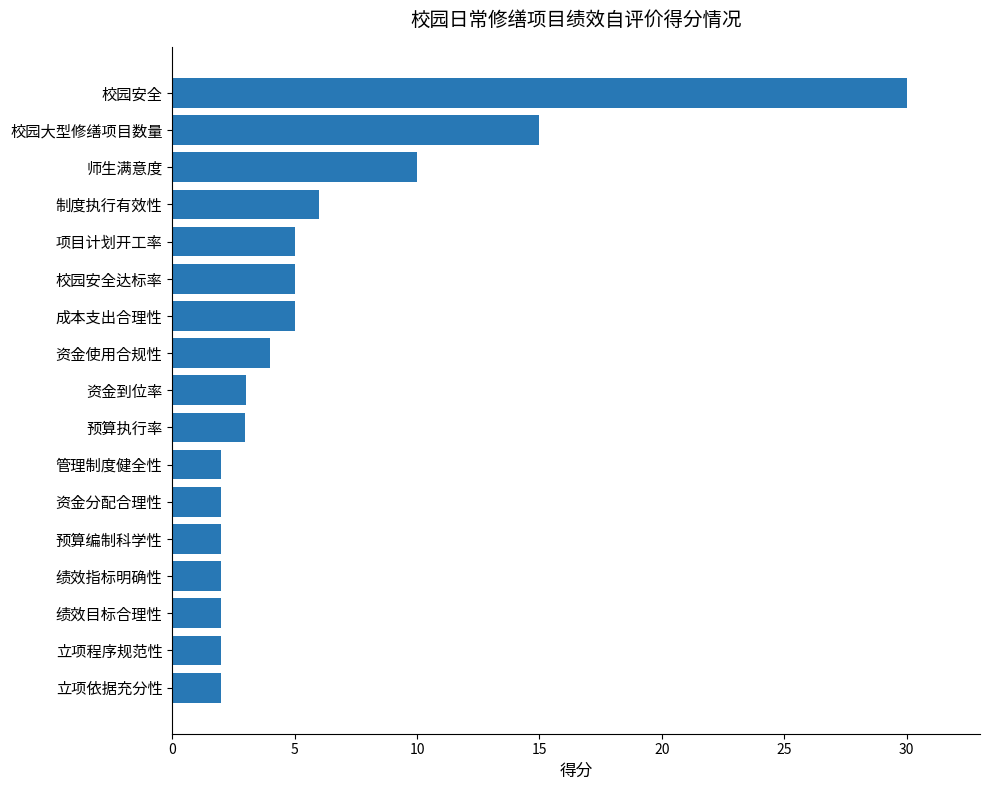

At which label is the value closest to 16?

校园大型修缮项目数量